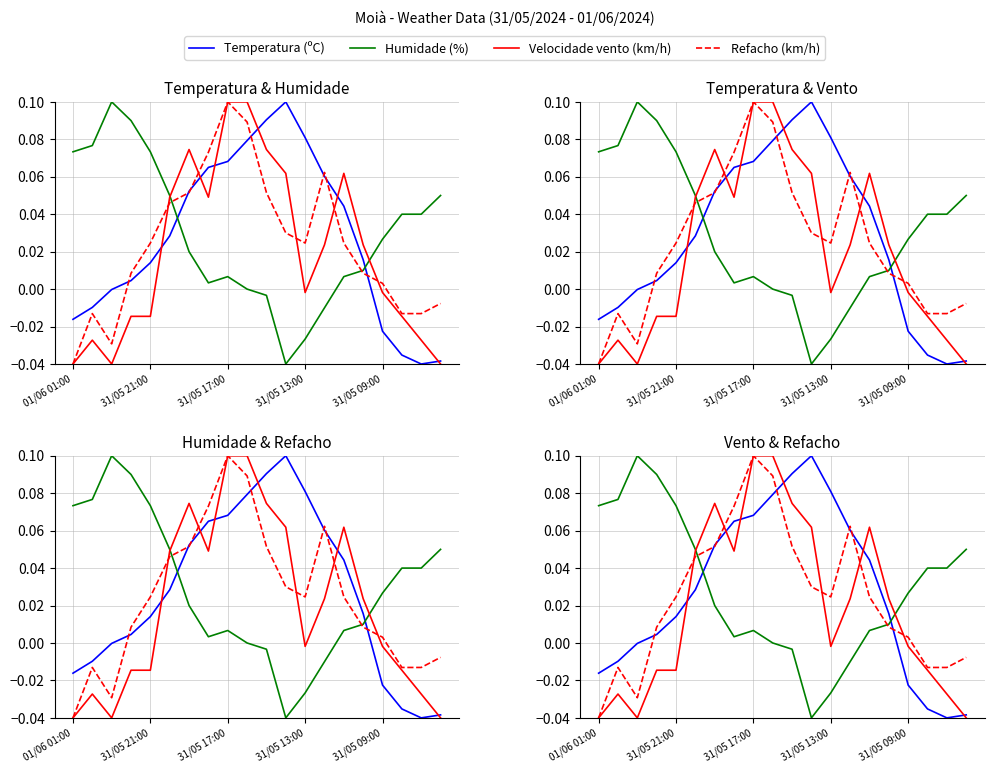

Is the value of Refacho (km/h) at 5 greater than the value of Velocidade vento (km/h) at 17?

Yes